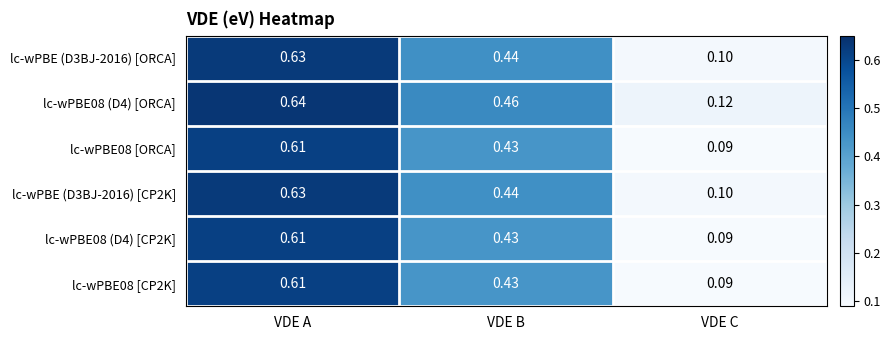

List the labels in order of lc-wPBE08 (D4) [ORCA] value, largest first.

VDE A, VDE B, VDE C